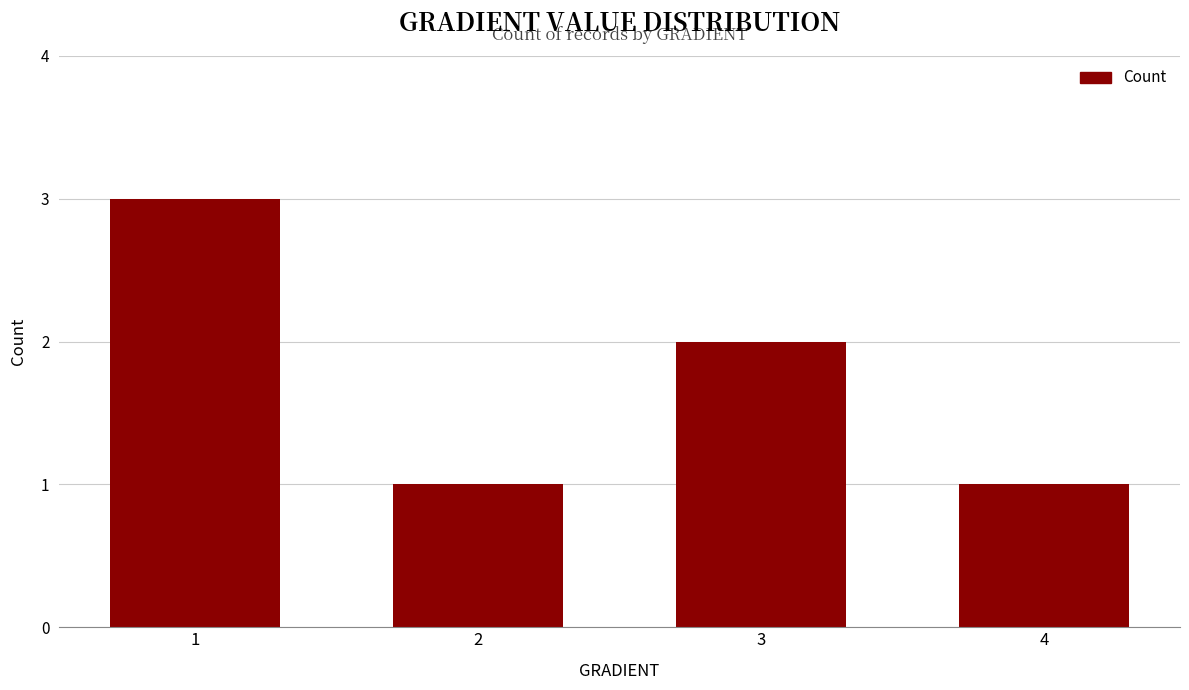

What is the sum of all values?

7